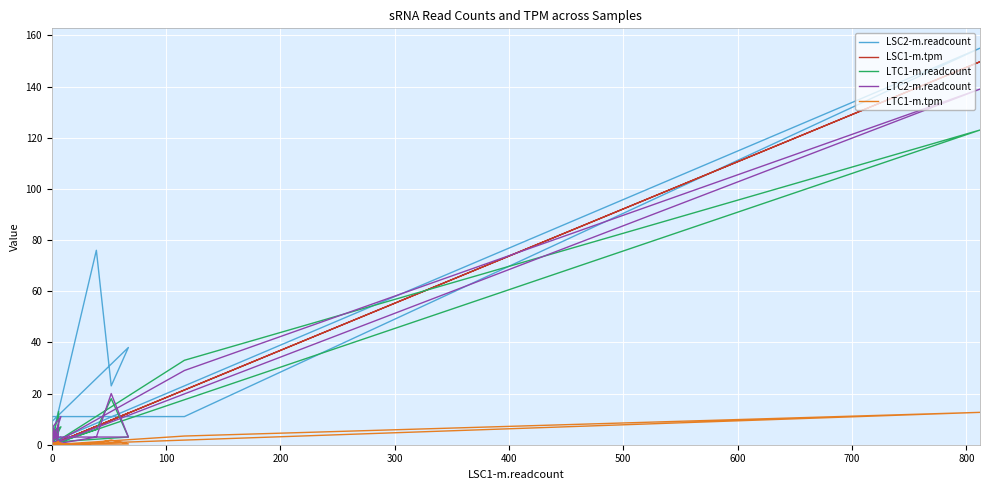

In LTC1-m.tpm, how many points are lower than both neighbors (excluding endpoints)?

7